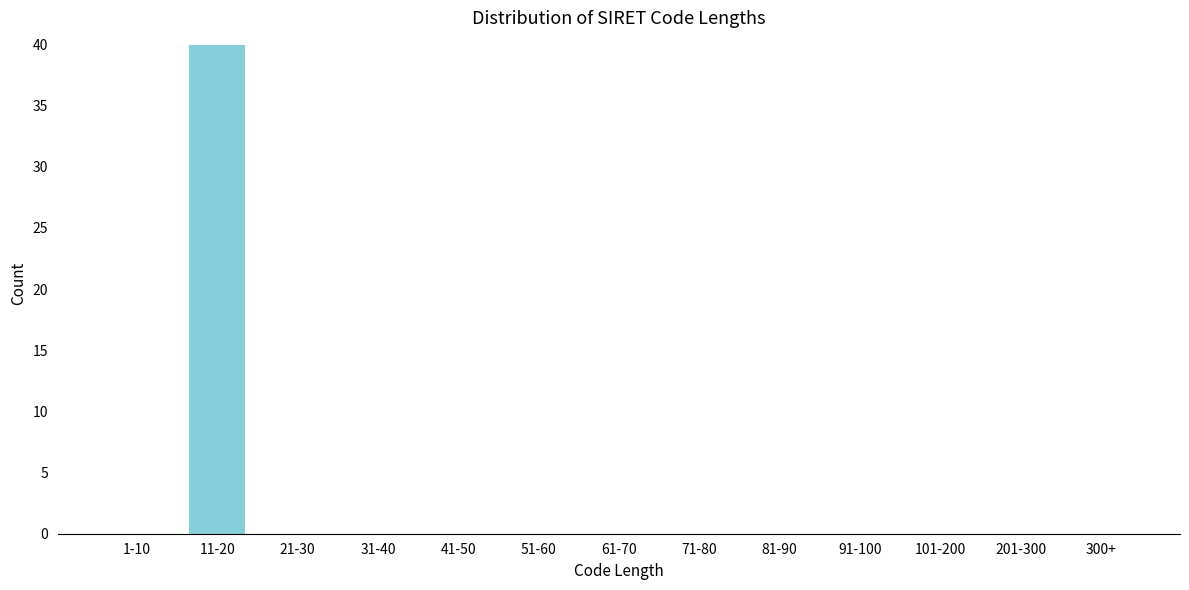

Reading left to right, what are all the values shown in this chart?

1-10=0	11-20=40	21-30=0	31-40=0	41-50=0	51-60=0	61-70=0	71-80=0	81-90=0	91-100=0	101-200=0	201-300=0	300+=0